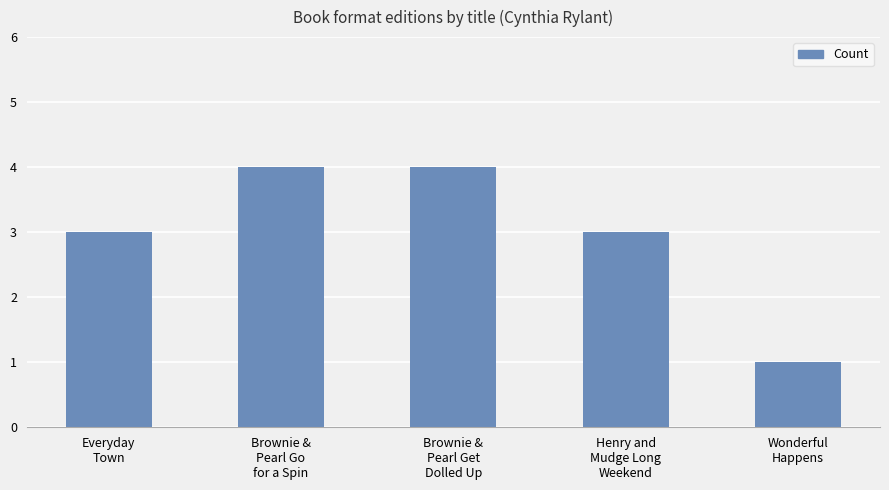

The chart shows a value of 1 at Wonderful
Happens. True or false?

True